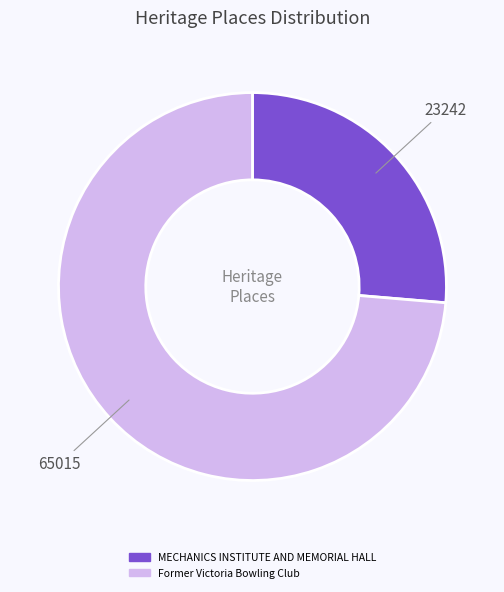

Does MECHANICS INSTITUTE AND MEMORIAL HALL account for over 50% of the chart?

No